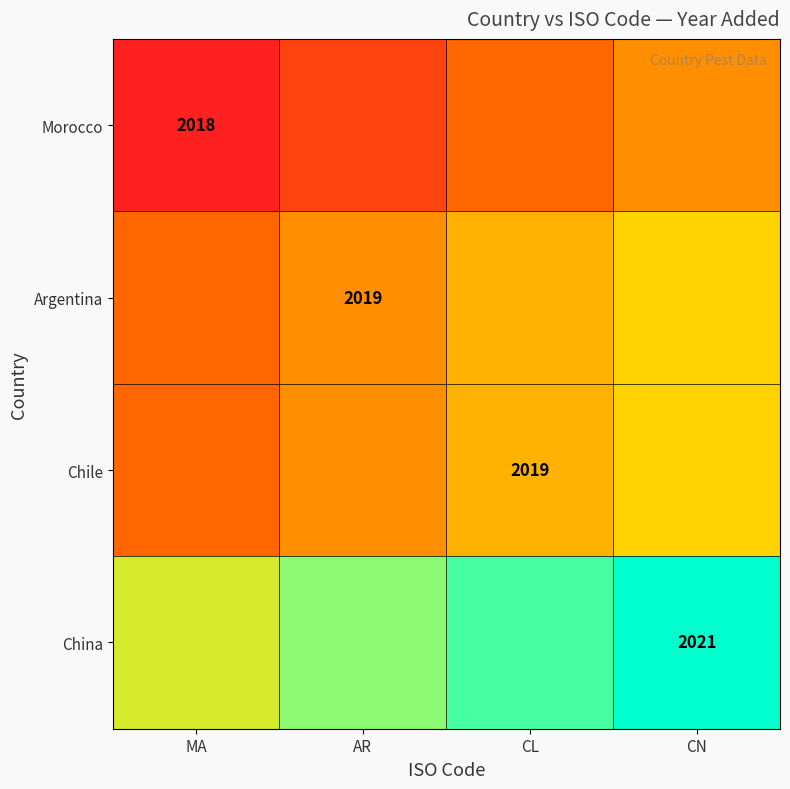

Is it true that China equals 2776.6 at CN?

False